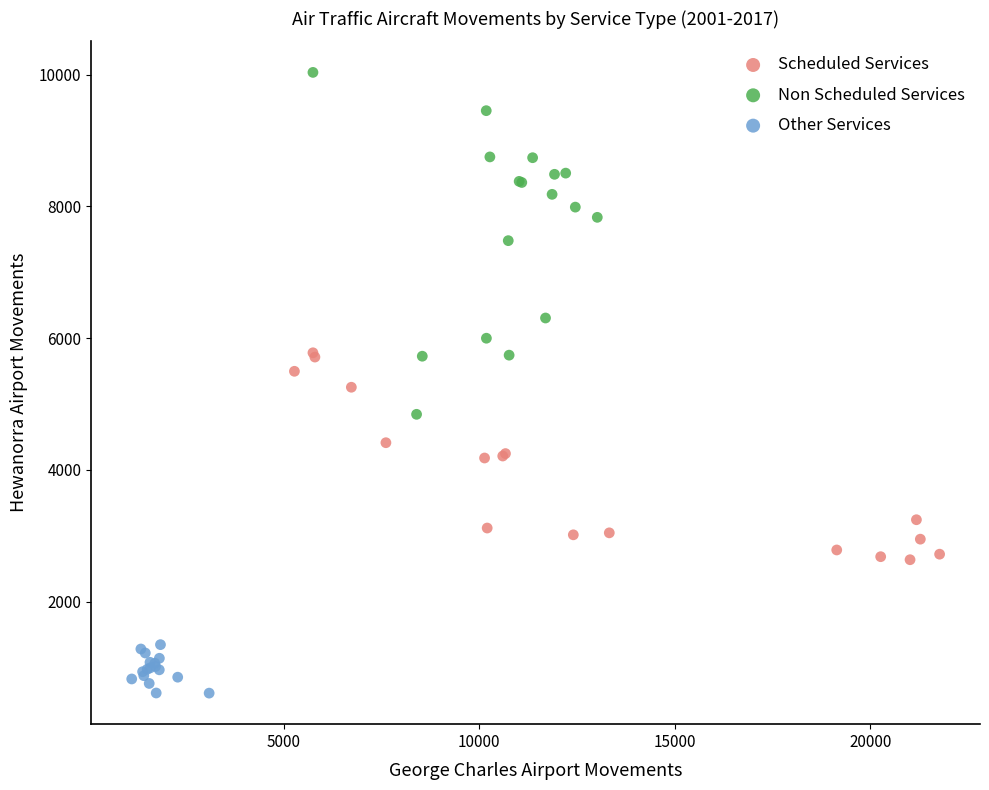

Which series contains the highest Y value?

Non Scheduled Services